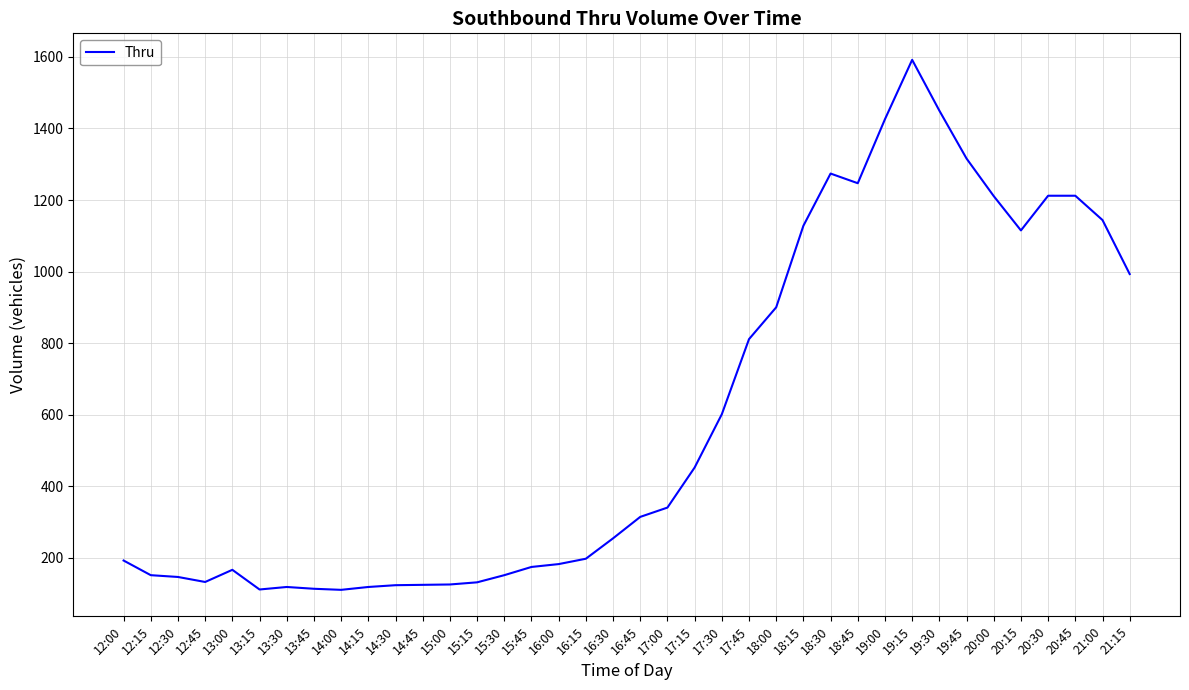

Is it true that the value at 12:00 is 192?

True